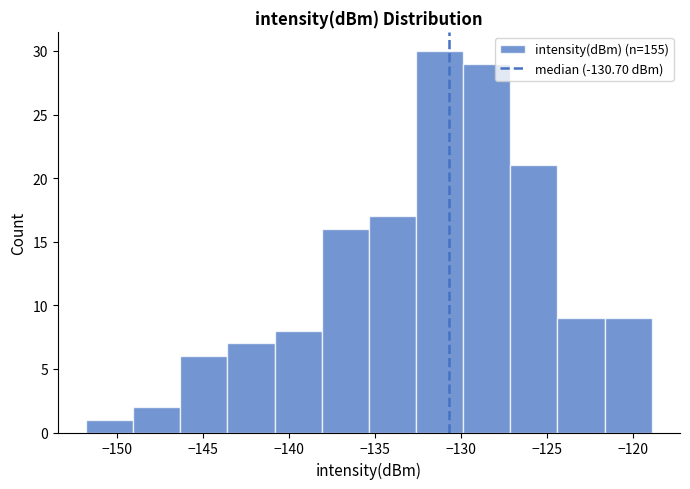

How tall is the bar that spans -149.0 to -146.5 on the x-axis? Neither the bar edges nor the heights are printed on the chart, so give them approximately, as read against the axes.

2